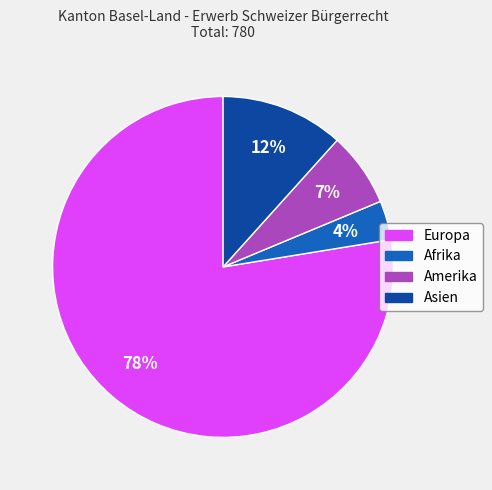

To the nearest percent, what is the combined percentage of Amerika and Asien?

19%